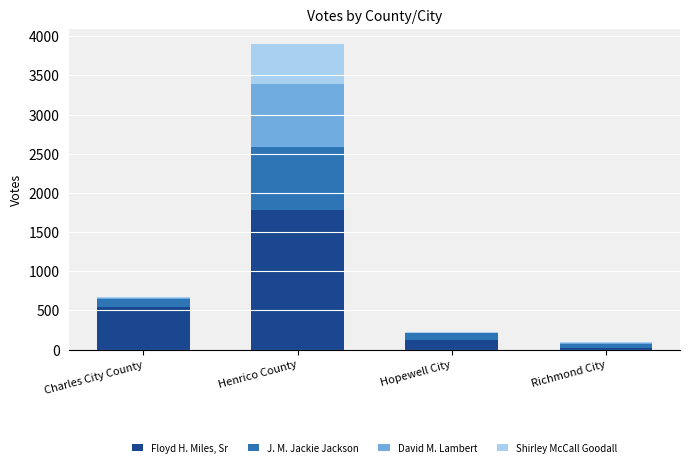

At which category is the sum across all series the highest?

Henrico County